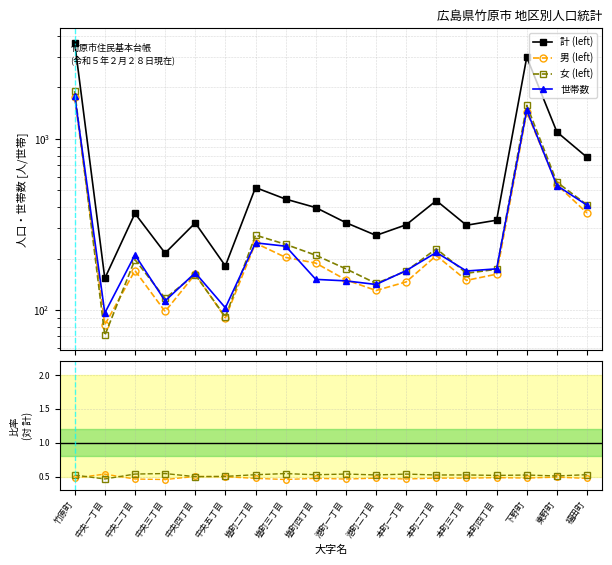

Where is the first local maximum for 計 (left)?

中央二丁目